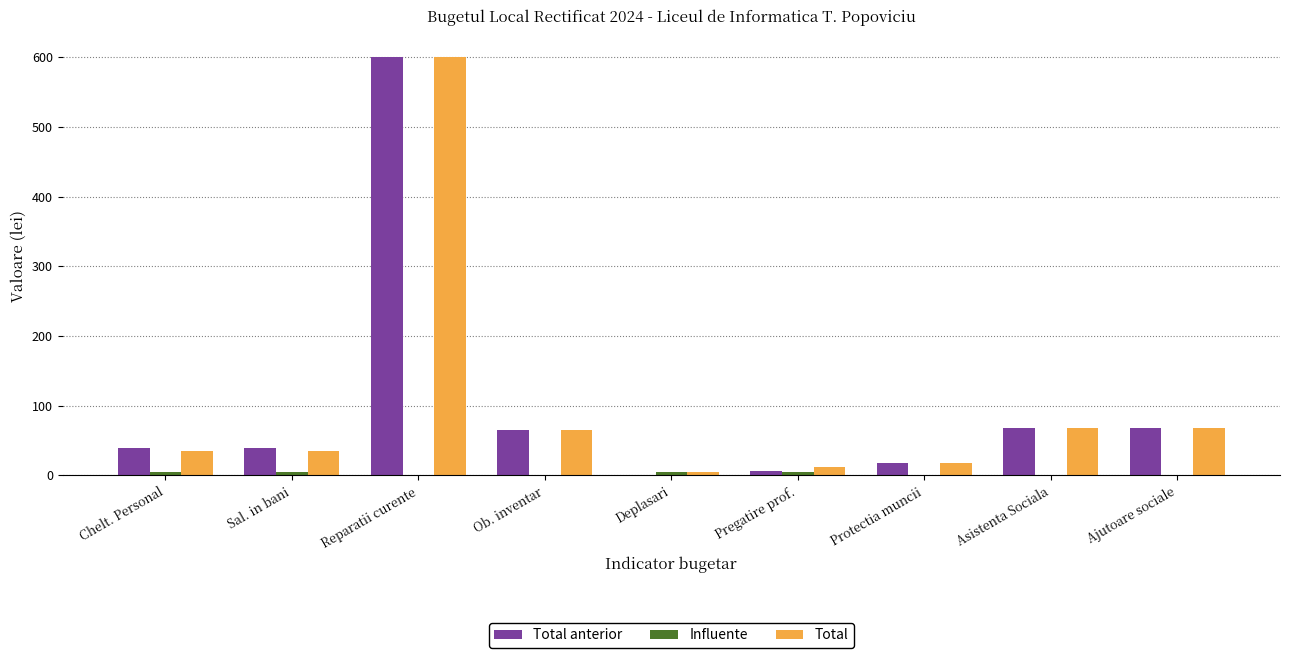

How many series are shown in this chart?

3